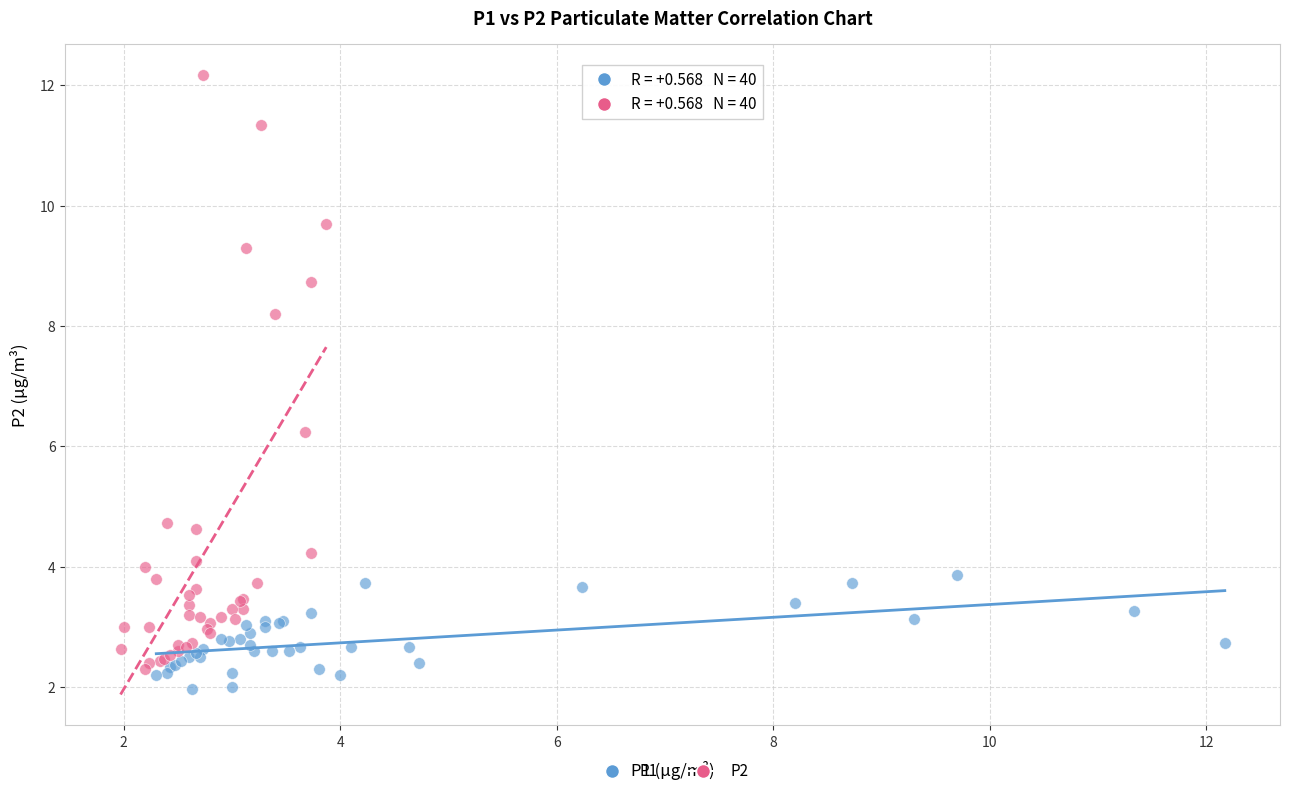

Which series has the largest Y range (max minus min)?

P2